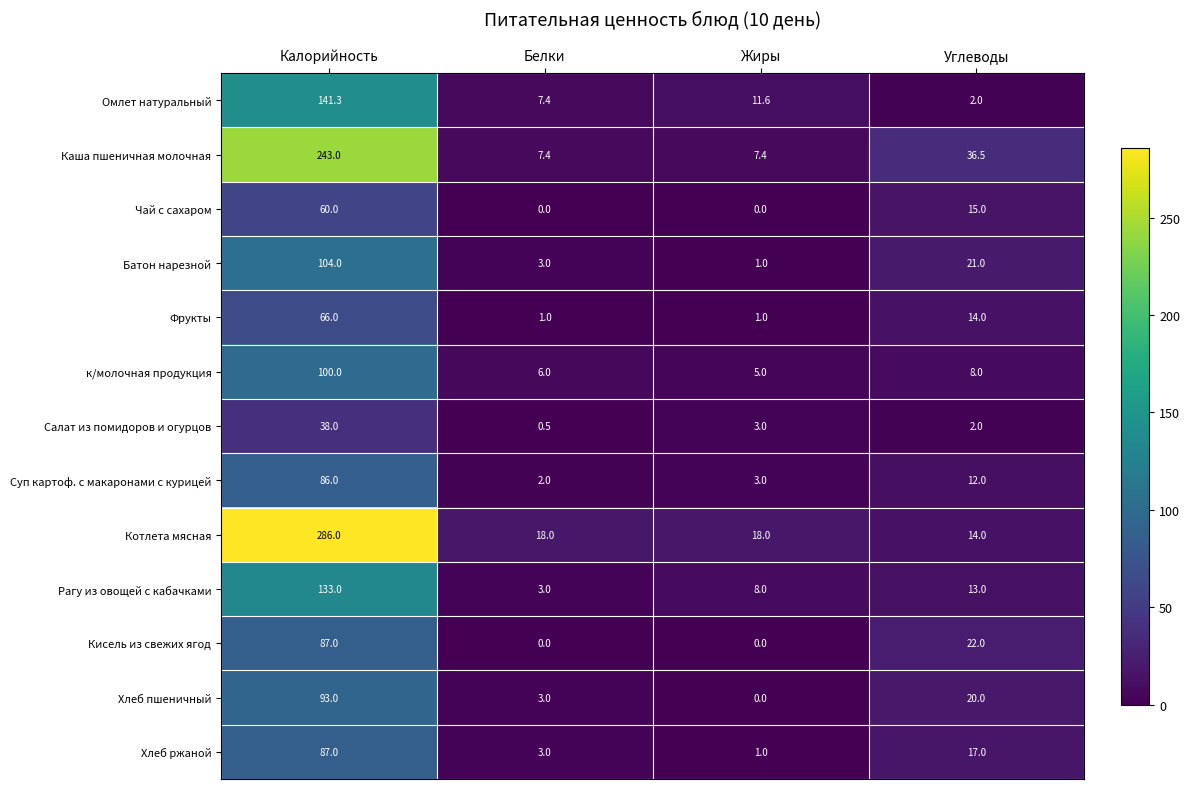

What is the spread (max minus min) of values at Белки?

18.0